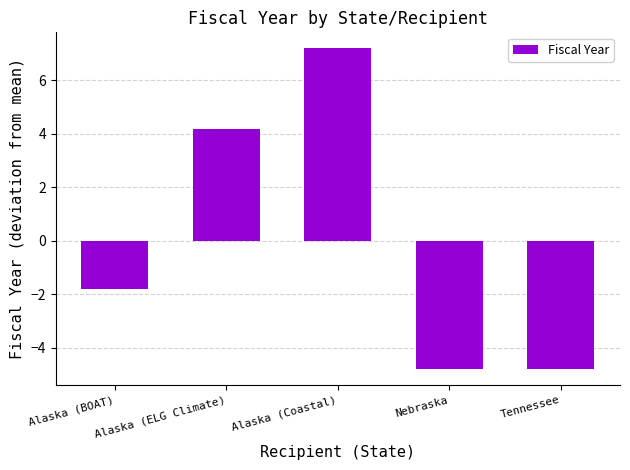

At which category does the chart reach its peak across all series?

Alaska (Coastal)